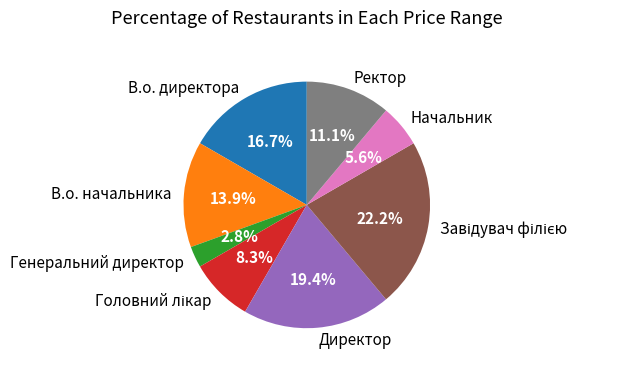

Between В.о. начальника and Начальник, which is larger?

В.о. начальника